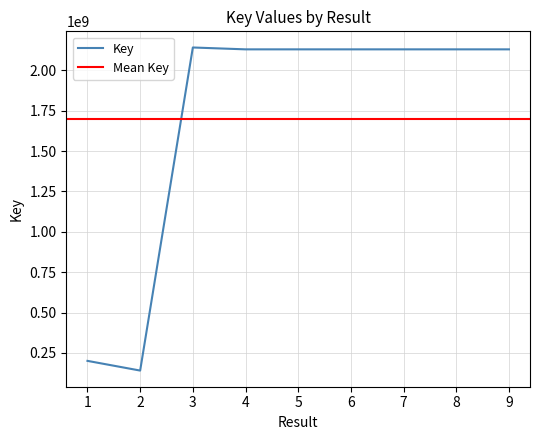

How many points are lower than both their immediate neighbors (excluding endpoints)?

2